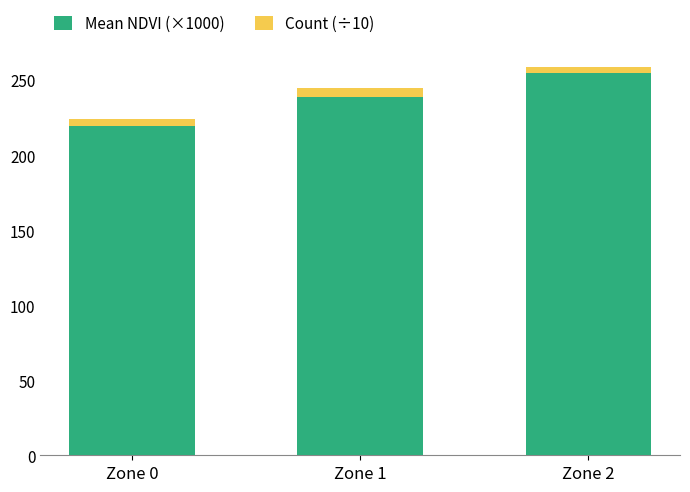

Reading left to right, transcribe the values for Mean NDVI (×1000).

219.4	239.0	254.8